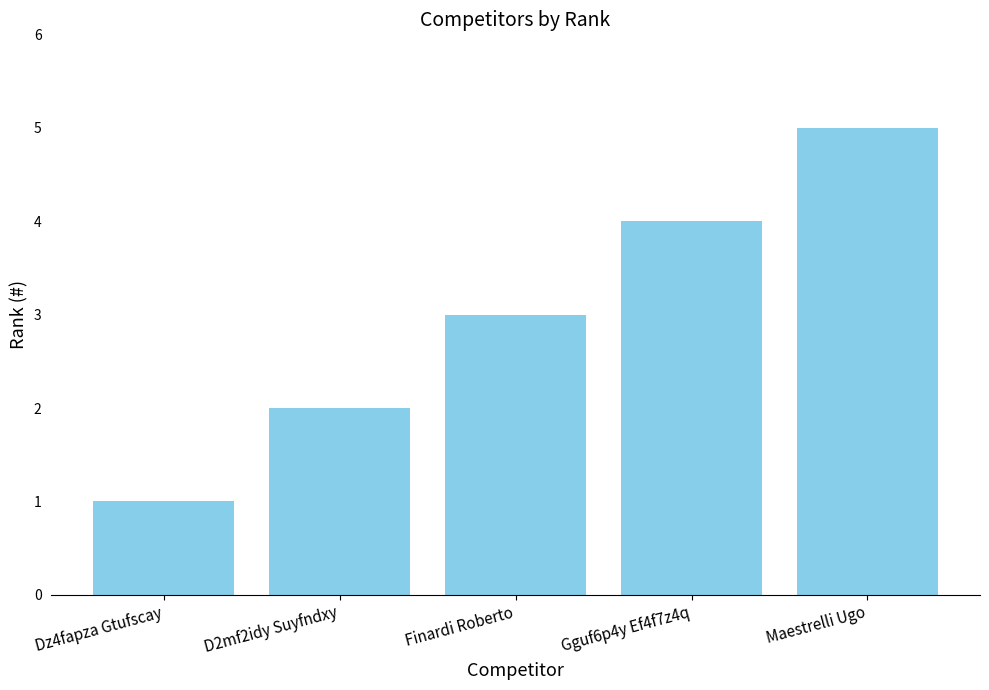

How many values are between 2 and 4?

3